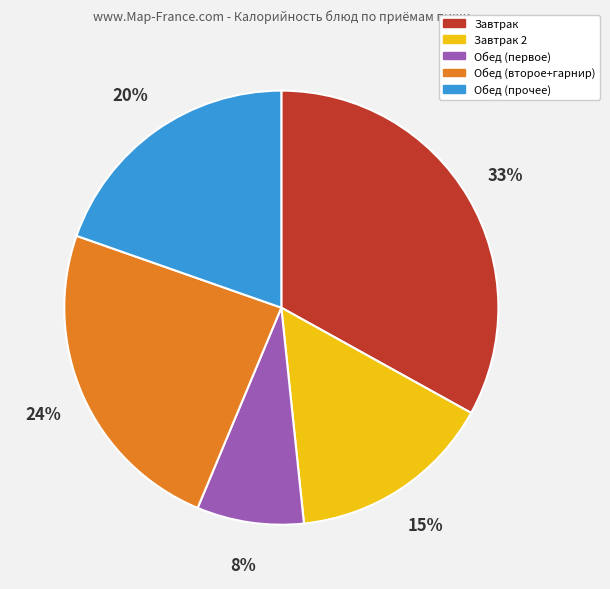

To the nearest percent, what is the average slice percentage?

20%